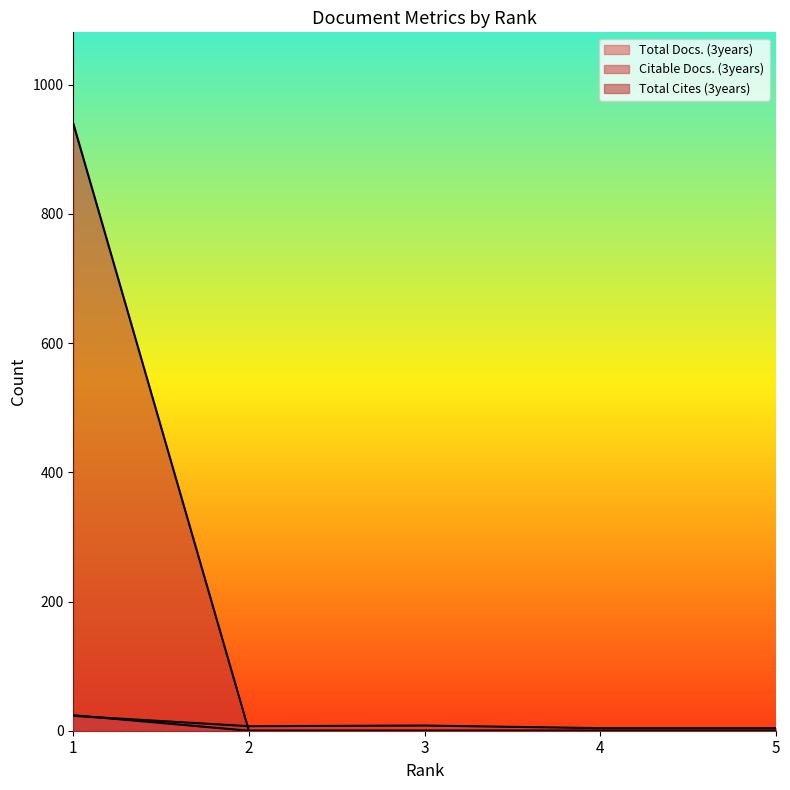

What is the total value across all series at 2?

7